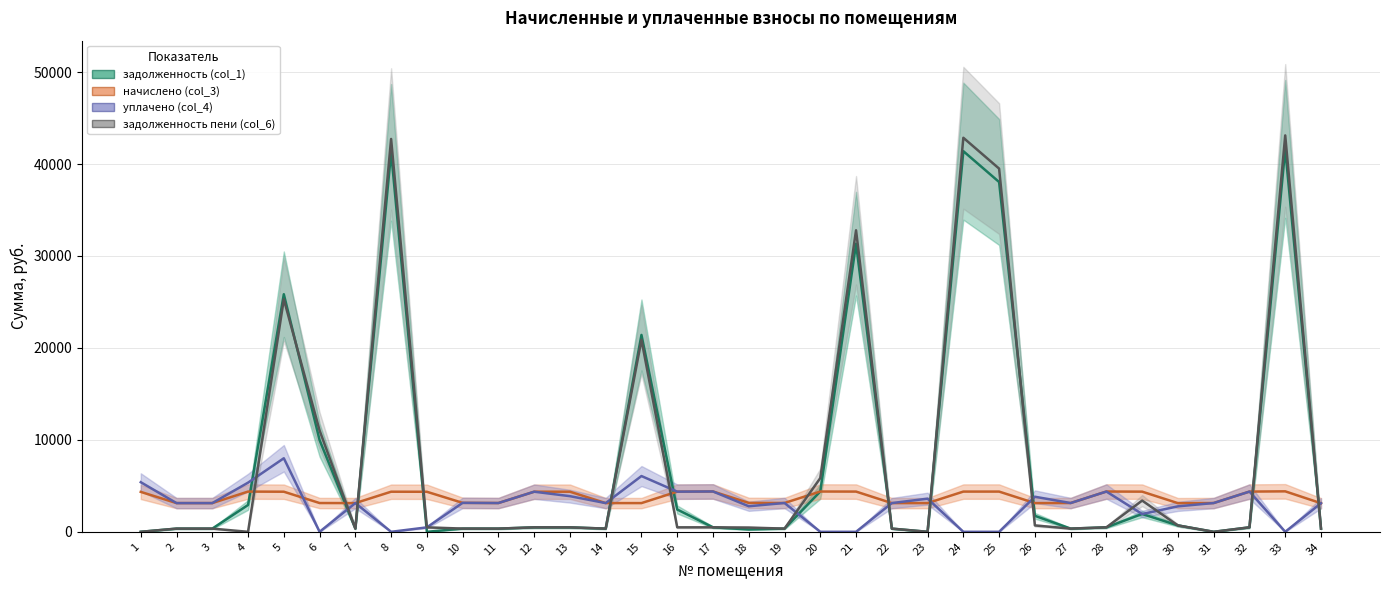

Between 29 and 25, which is larger?

25